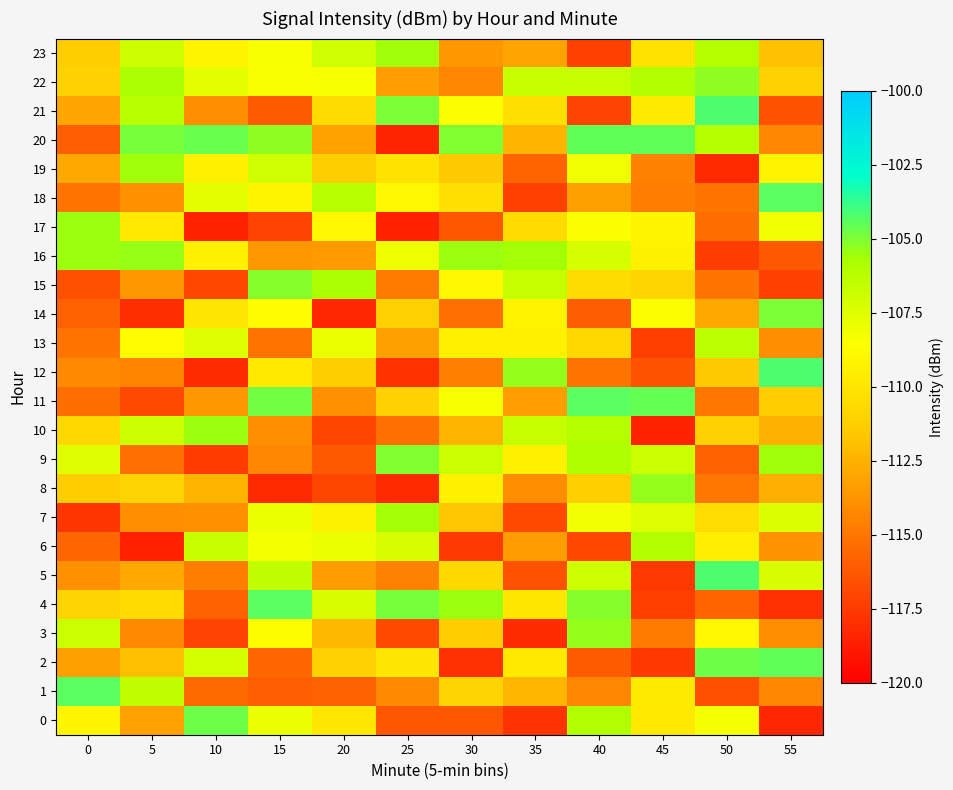

What is the spread (max minus min) of values at 20?

12.6